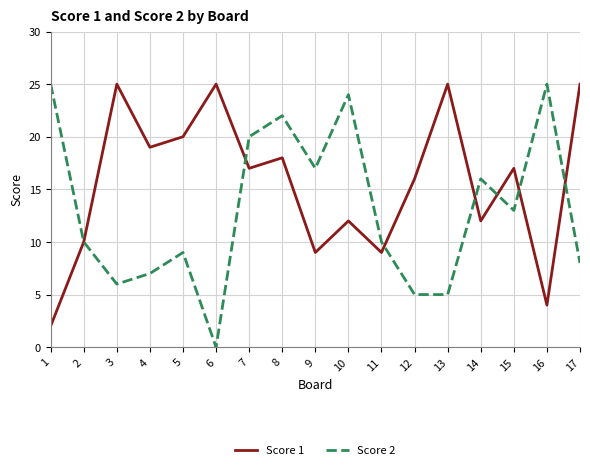

What is the difference between the Score 1 values at 11 and 5?

11